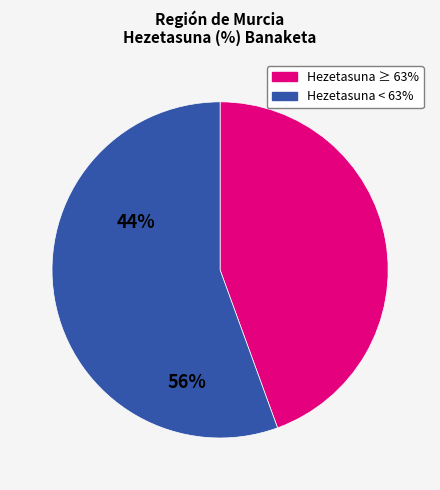

Is there a majority slice in this chart?

Yes